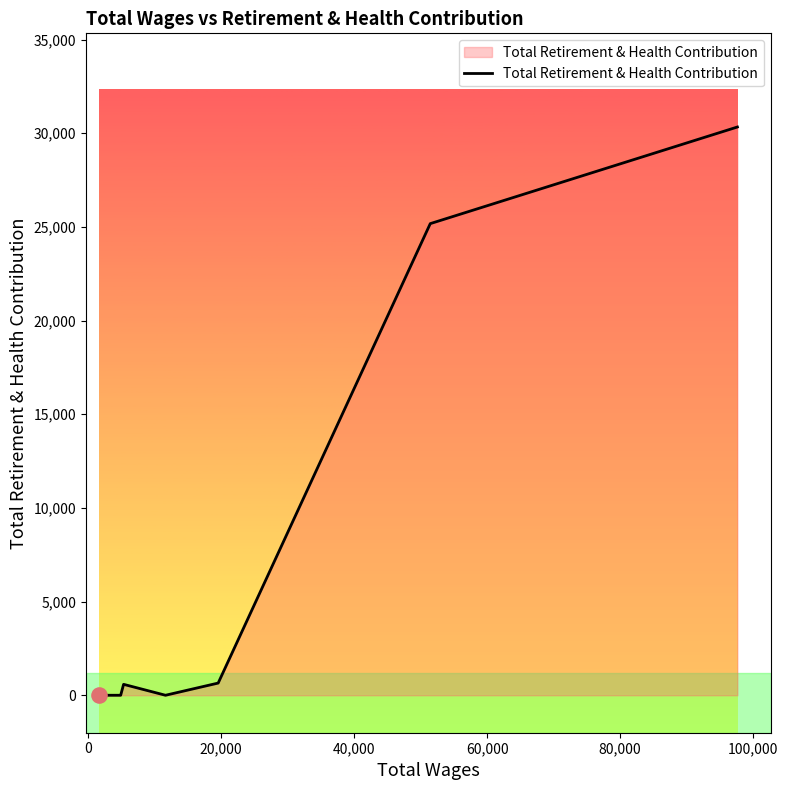

What is the maximum value shown in the chart?

30336